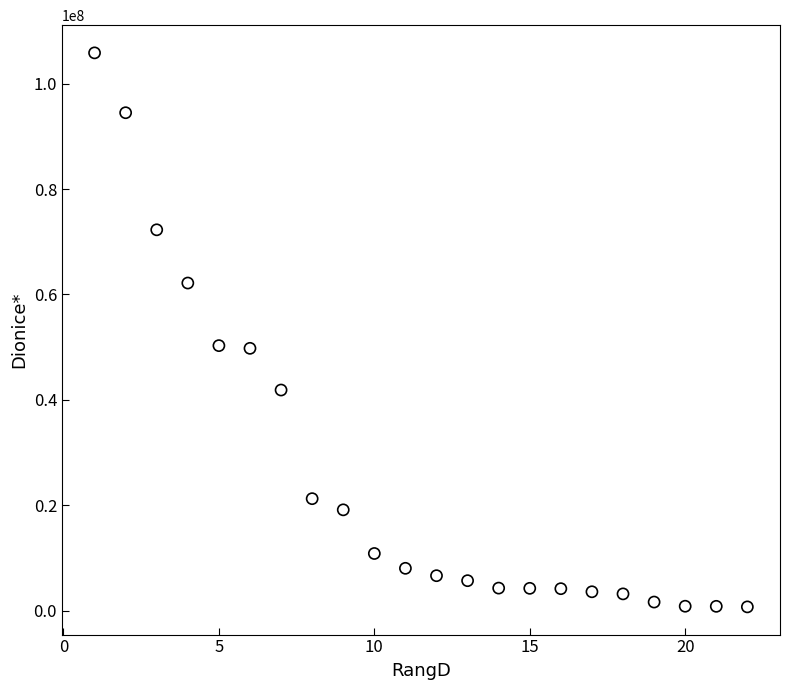

What is the range of Y values (max minus min)?

105142754.1